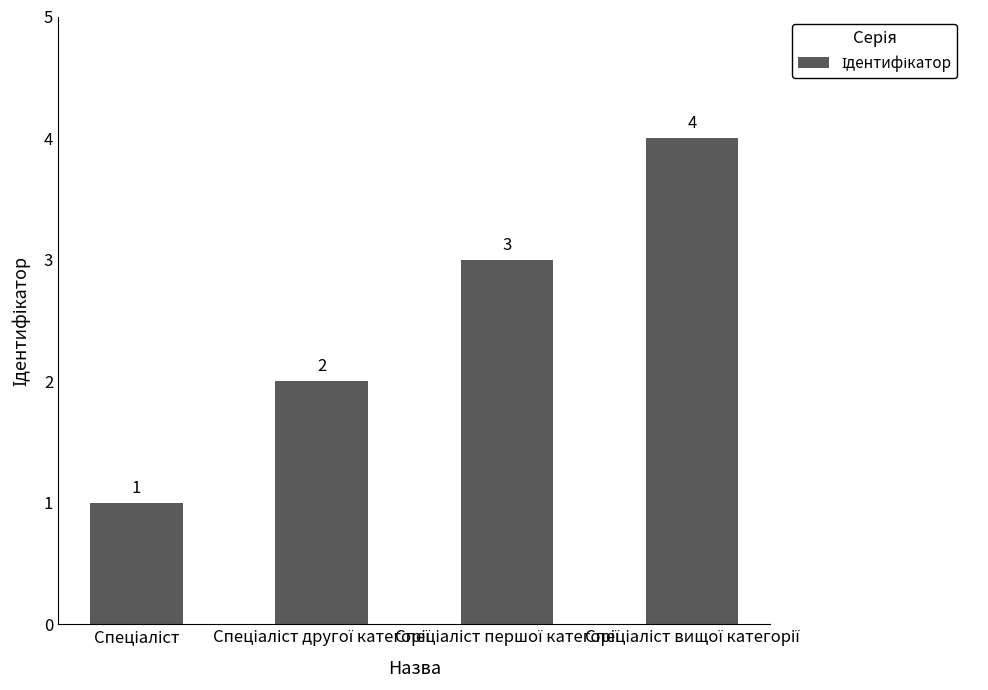

What is the difference between the maximum and minimum values?

3